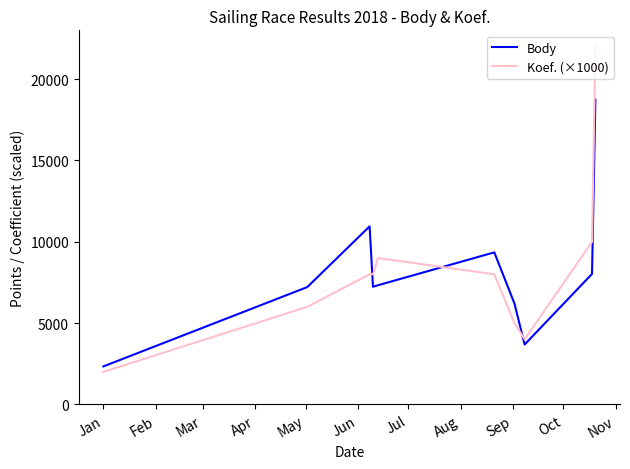

What is the difference between the maximum and minimum values in the Body series?

16408